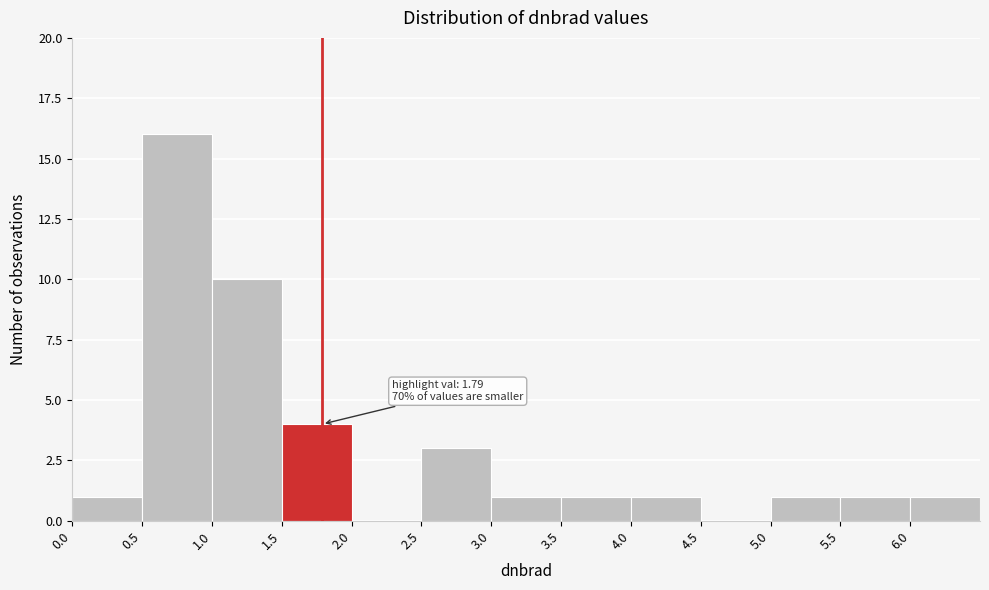

Which range on the x-axis has the tallest bar?

0.5 to 1.0